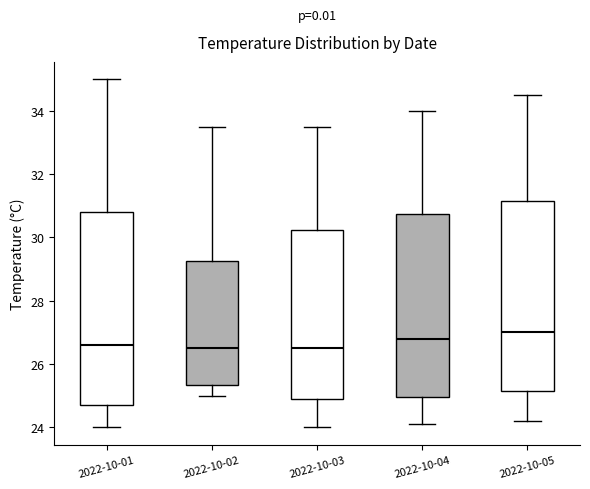

Reading left to right, read every box against the y-axis: the position of its median line, the range the box covers, and the ends of its whiskers. The values are not printed on the chart, so give them approximately, as read against the axis.

2022-10-01: median 26.6, box 24.8 to 30.8, whiskers 24.0 to 35.0
2022-10-02: median 26.6, box 25.4 to 29.2, whiskers 25.0 to 33.6
2022-10-03: median 26.6, box 25.0 to 30.2, whiskers 24.0 to 33.6
2022-10-04: median 26.8, box 25.0 to 30.8, whiskers 24.2 to 34.0
2022-10-05: median 27.0, box 25.2 to 31.2, whiskers 24.2 to 34.6